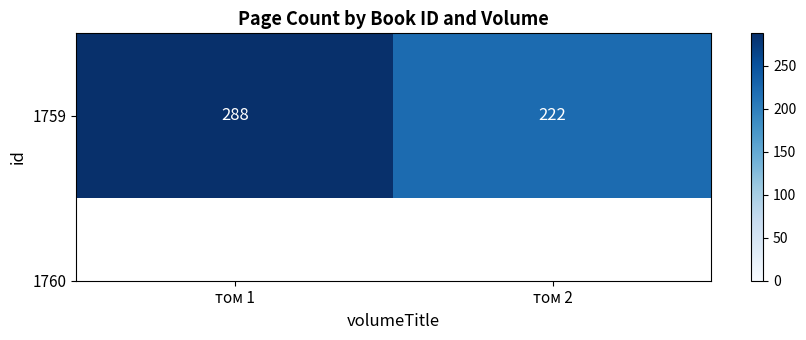

Rank the categories by value from highest to lowest.

том 1, том 2